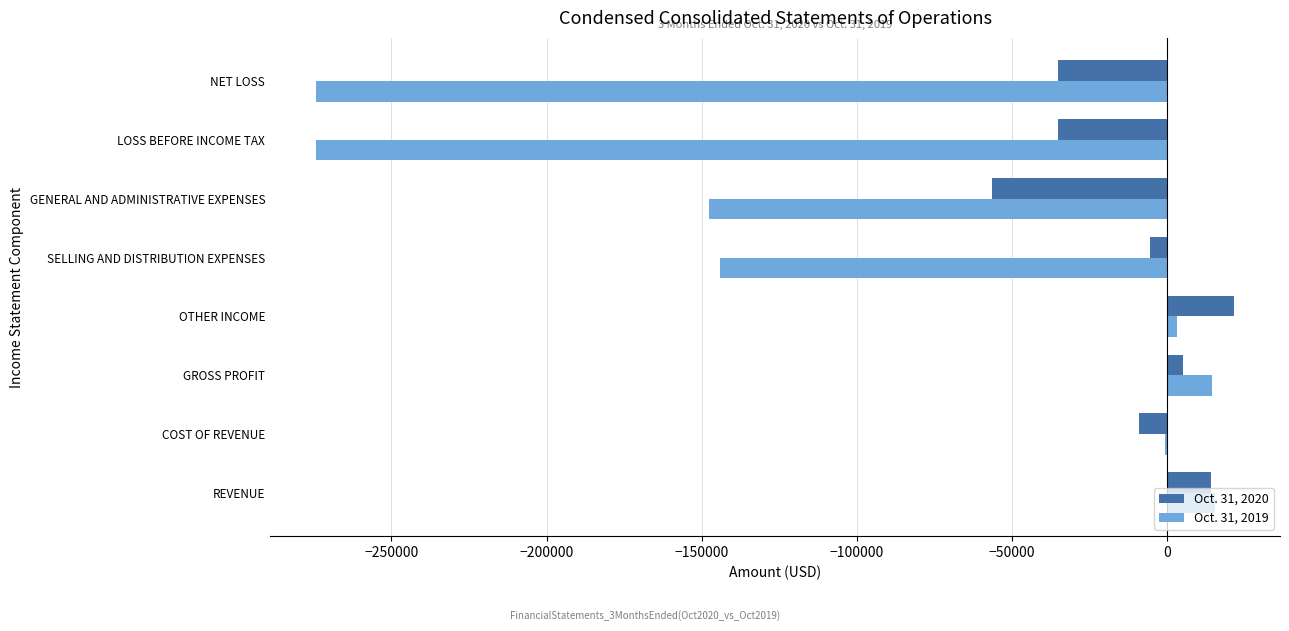

Between GENERAL AND ADMINISTRATIVE EXPENSES and LOSS BEFORE INCOME TAX, which series saw the biggest shift?

Oct. 31, 2019